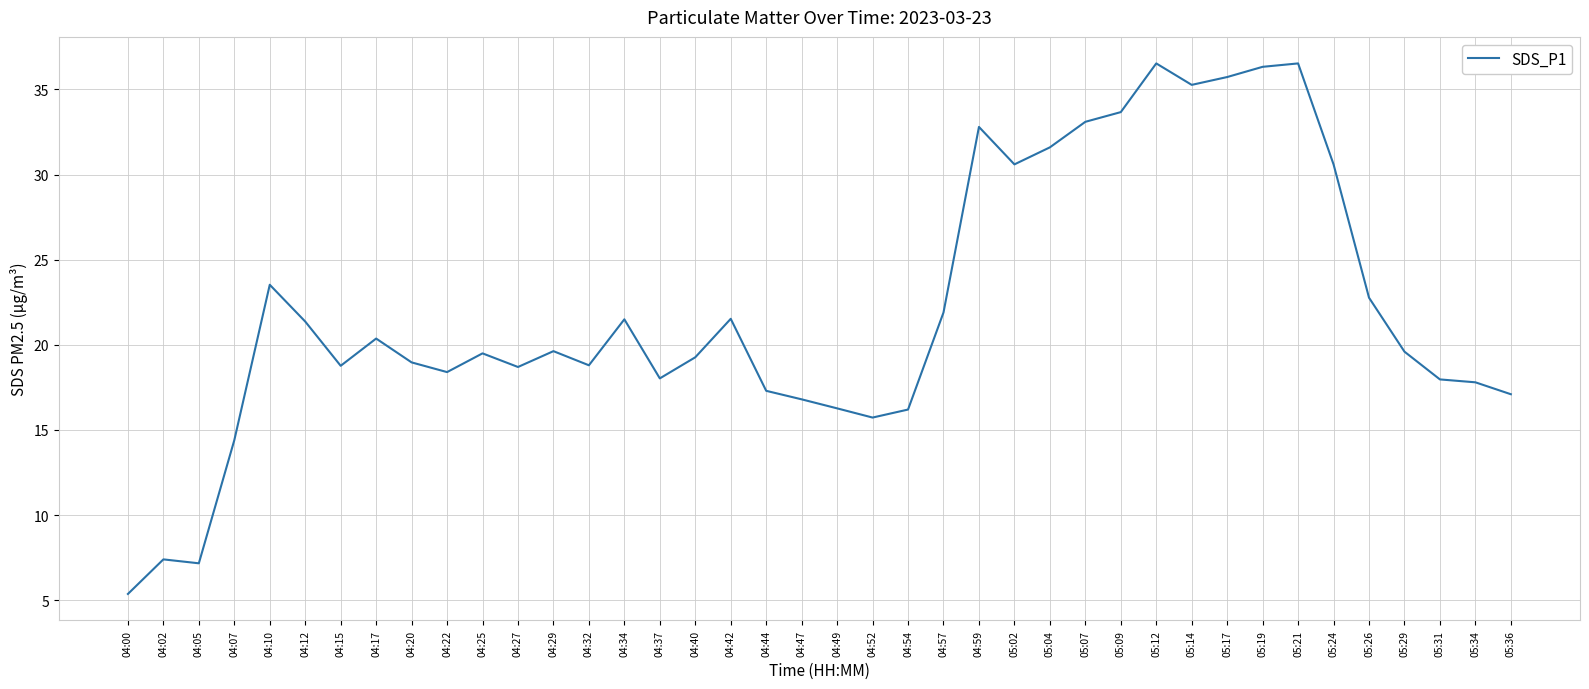

Approximately how many times larger is the value at 05:36 compared to 04:10?

0.7